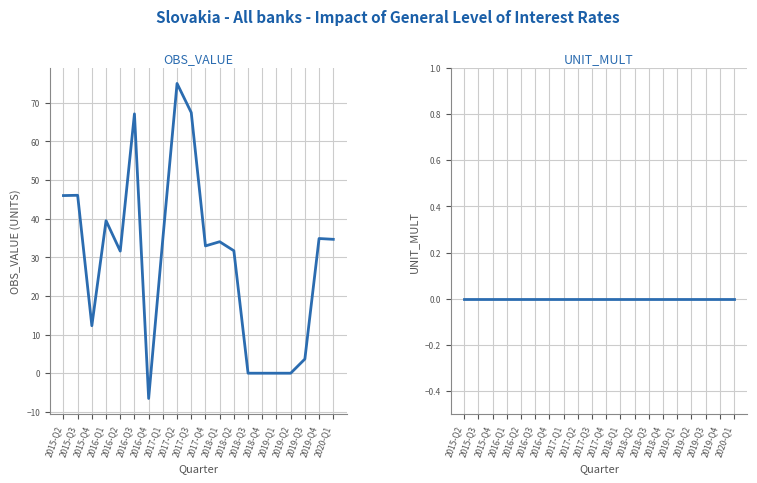

Reading right to left, list all the values displayed in this chart.

OBS_VALUE: 2020-Q1=34.7	2019-Q4=34.9	2019-Q3=3.7	2019-Q2=0.0	2019-Q1=0.0	2018-Q4=0.0	2018-Q3=0.0	2018-Q2=31.7	2018-Q1=34.0	2017-Q4=33.0	2017-Q3=67.5	2017-Q2=75.0	2017-Q1=34.8	2016-Q4=-6.5	2016-Q3=67.1	2016-Q2=31.6	2016-Q1=39.5	2015-Q4=12.3	2015-Q3=46.1	2015-Q2=46.0
UNIT_MULT: 2020-Q1=0.0	2019-Q4=0.0	2019-Q3=0.0	2019-Q2=0.0	2019-Q1=0.0	2018-Q4=0.0	2018-Q3=0.0	2018-Q2=0.0	2018-Q1=0.0	2017-Q4=0.0	2017-Q3=0.0	2017-Q2=0.0	2017-Q1=0.0	2016-Q4=0.0	2016-Q3=0.0	2016-Q2=0.0	2016-Q1=0.0	2015-Q4=0.0	2015-Q3=0.0	2015-Q2=0.0